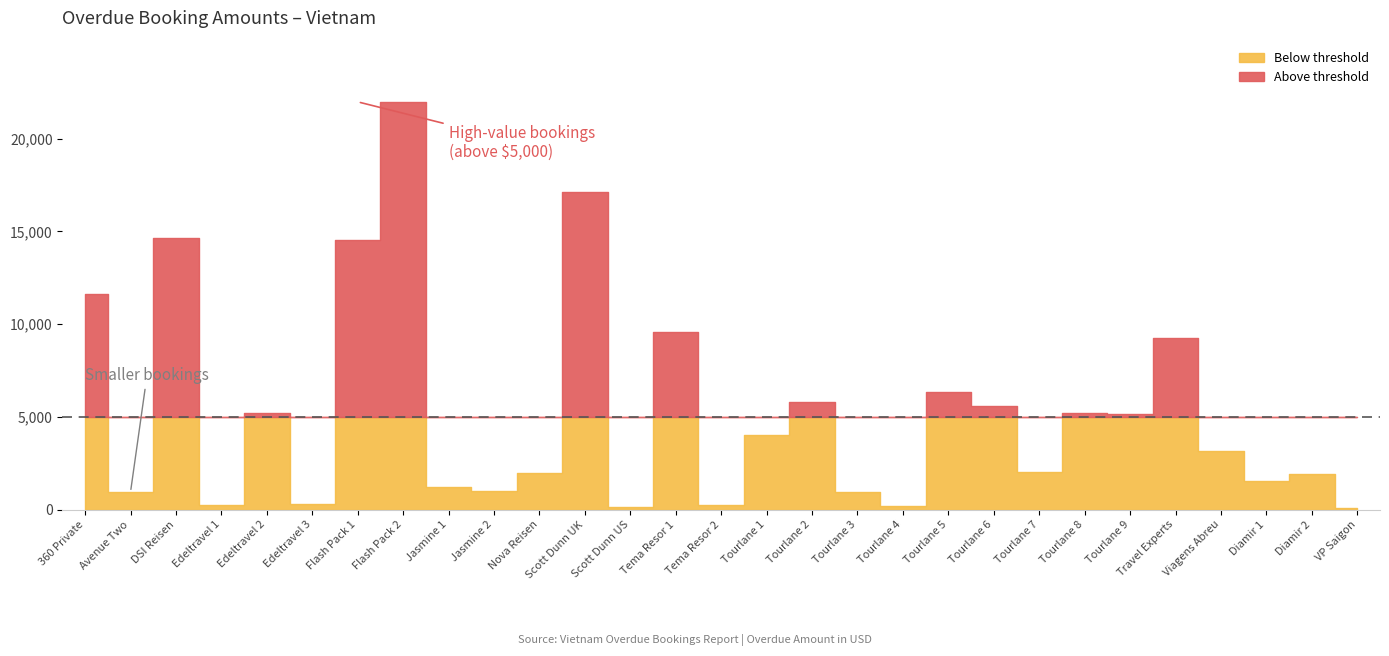

What is the label of the 16th point from the left?

Tourlane 1